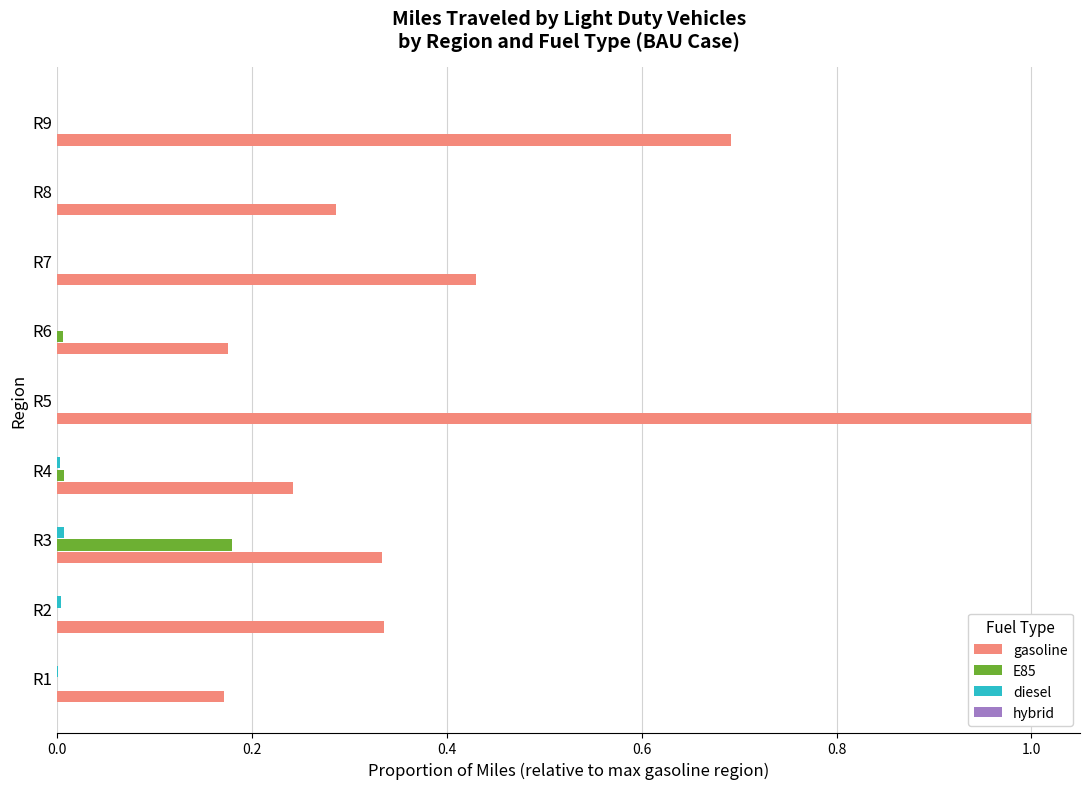

Which series has the largest total across all categories?

gasoline